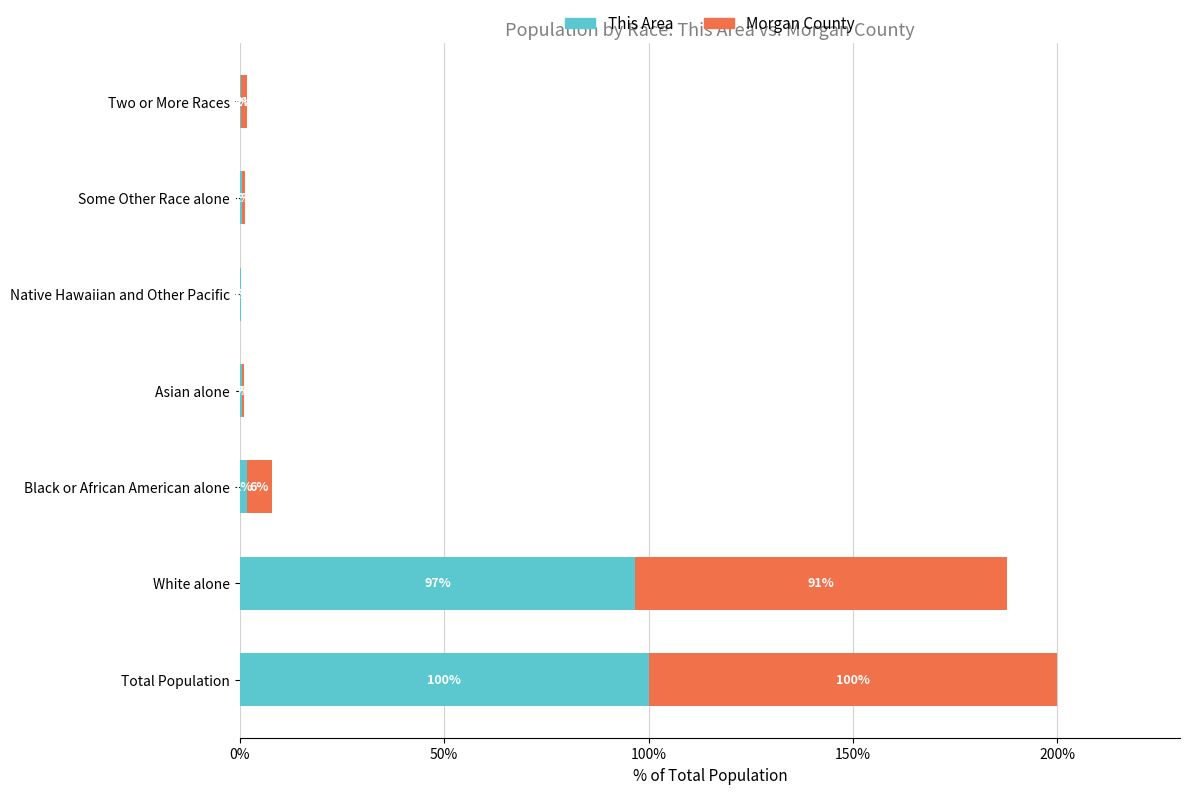

Which category has the highest value in the This Area series?

Total Population